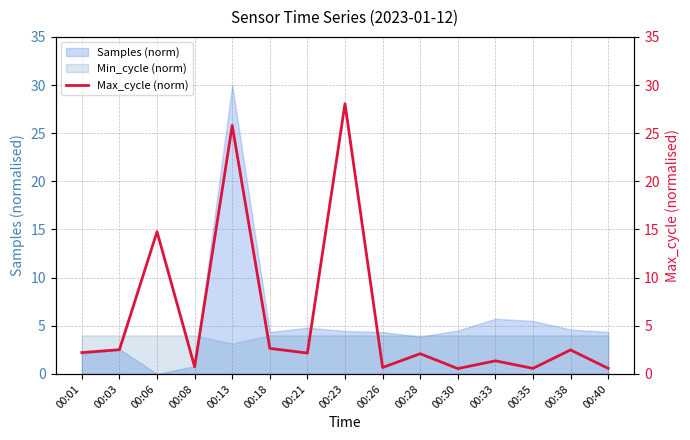

Does the chart have visible grid lines?

Yes